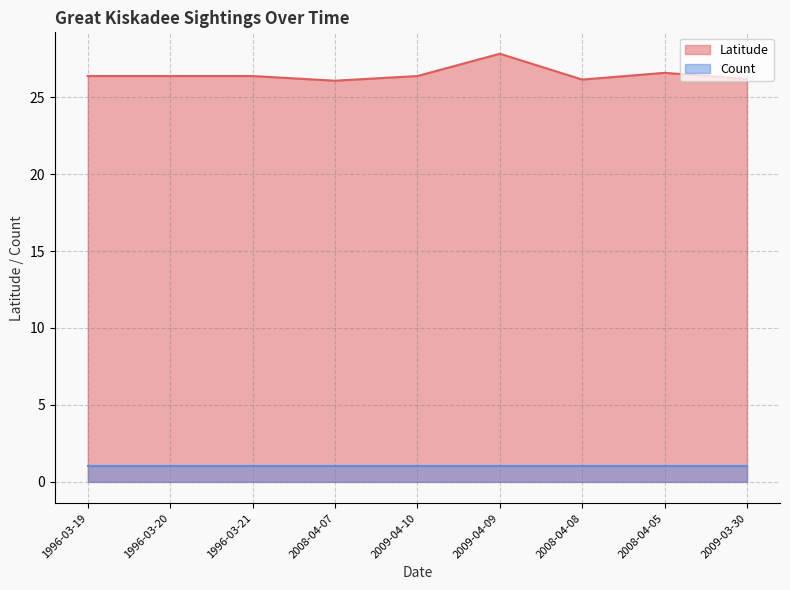

Which label corresponds to the smallest value in the chart?

2008-04-07